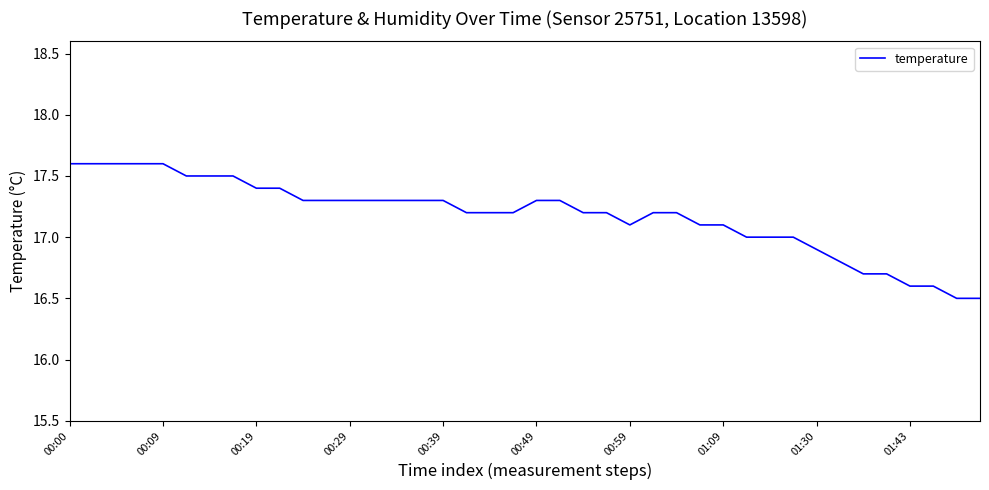

What is the greatest value displayed?

17.6